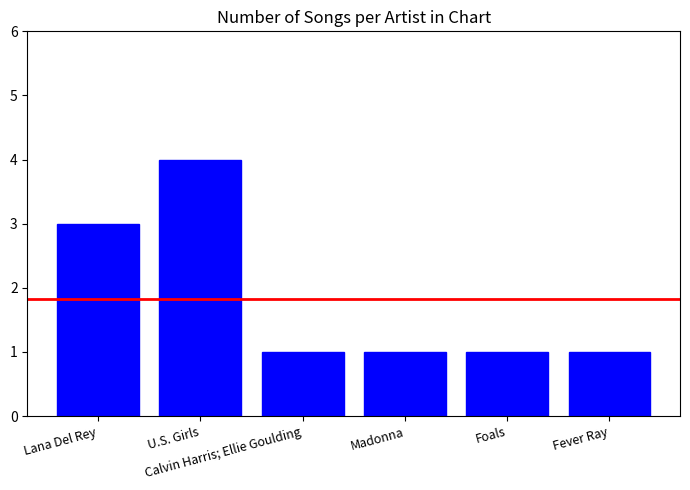

What is the smallest value displayed?

1